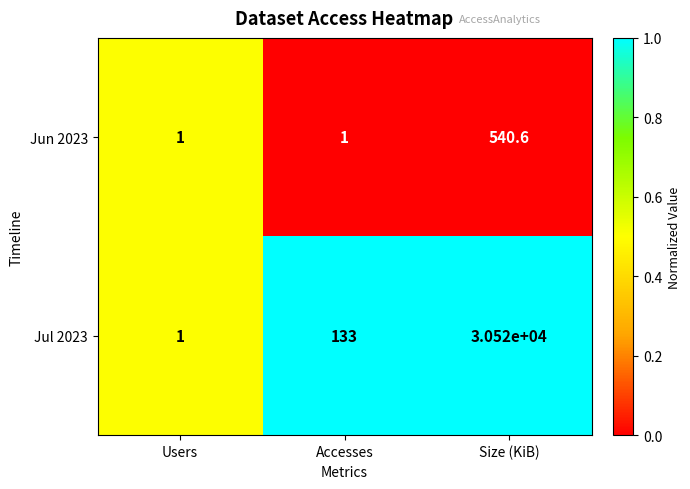

Which series has the largest total across all categories?

Jul 2023